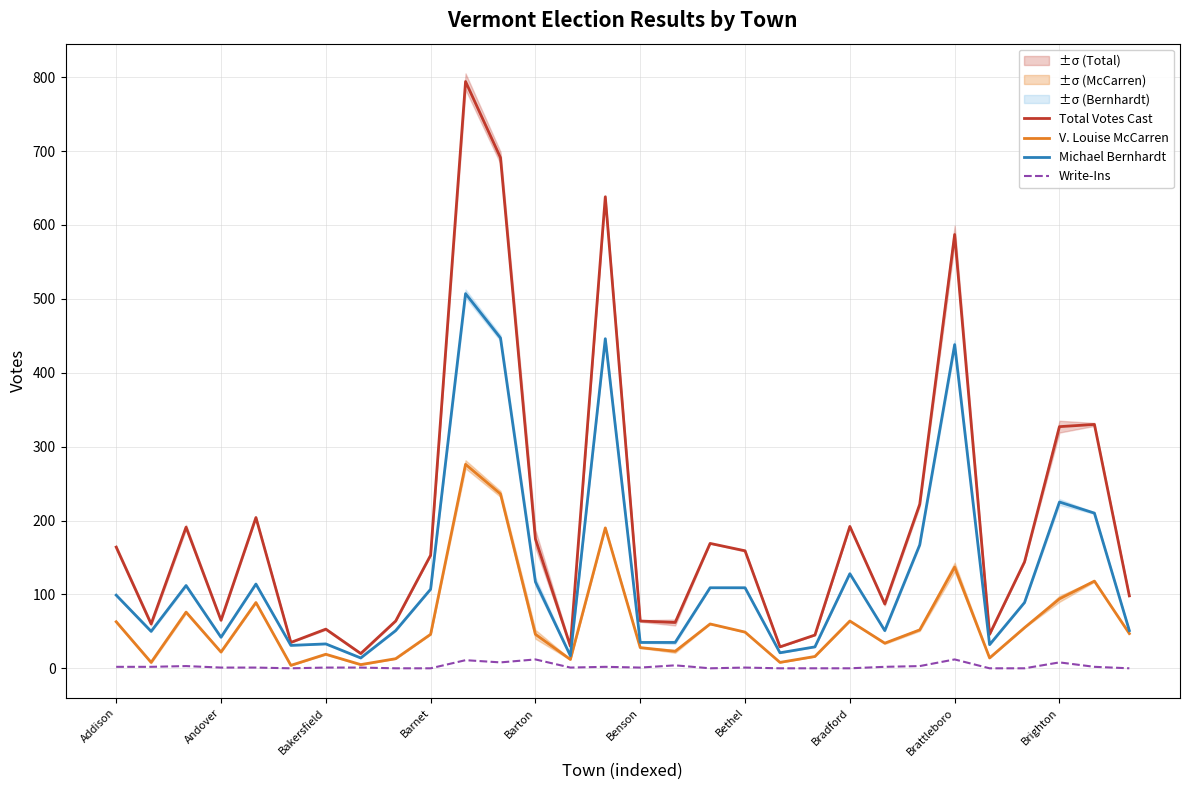

How many lines are shown in the chart?

4